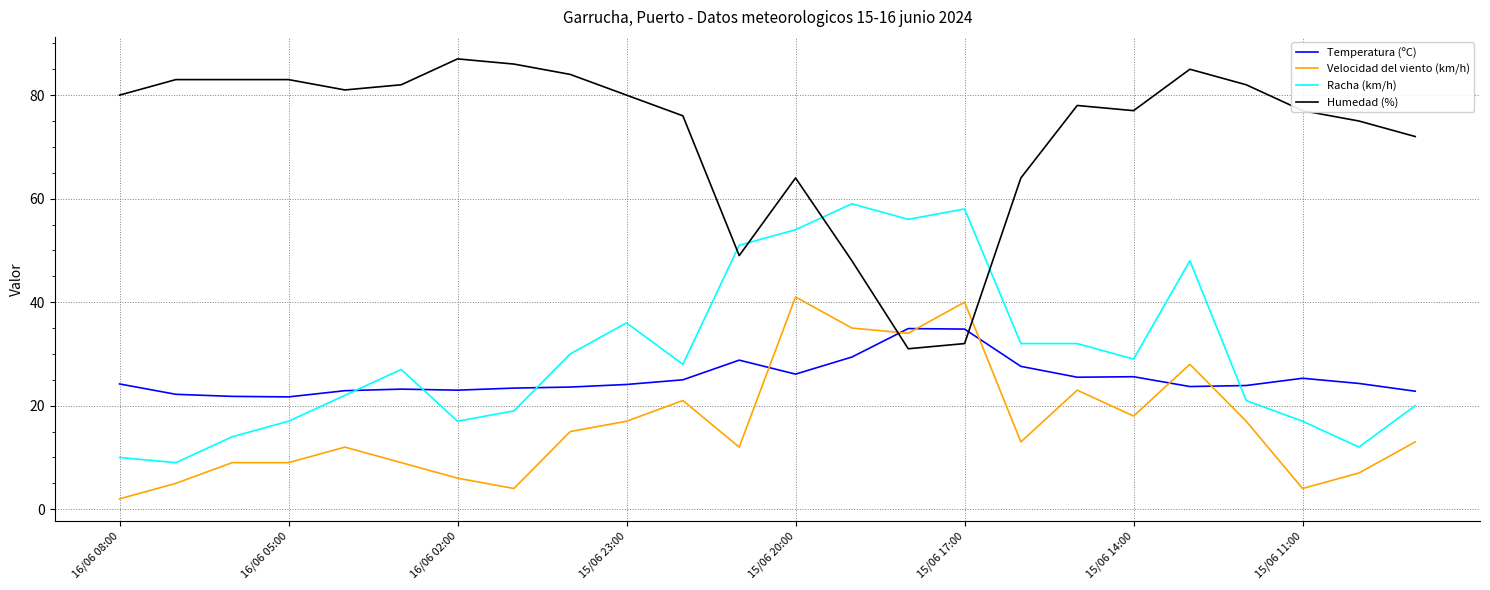

What is the smallest value displayed?

2.0